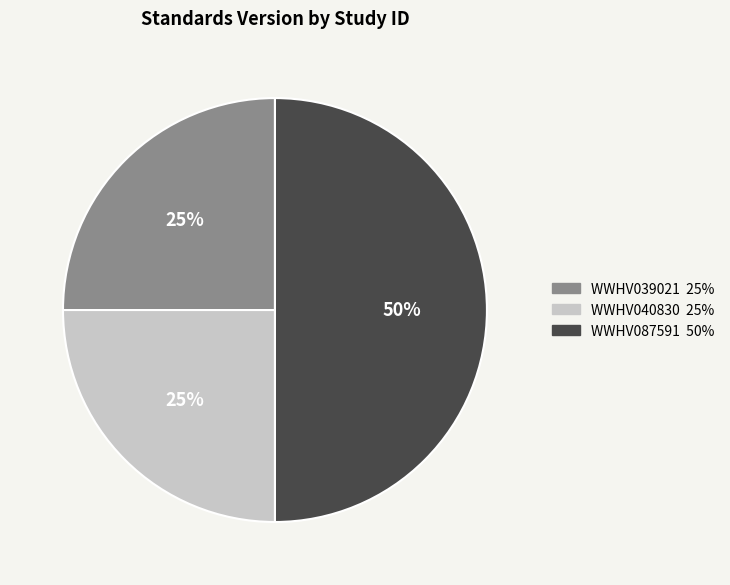

What is the ratio of the value at WWHV039021 to the value at WWHV040830?

1.0